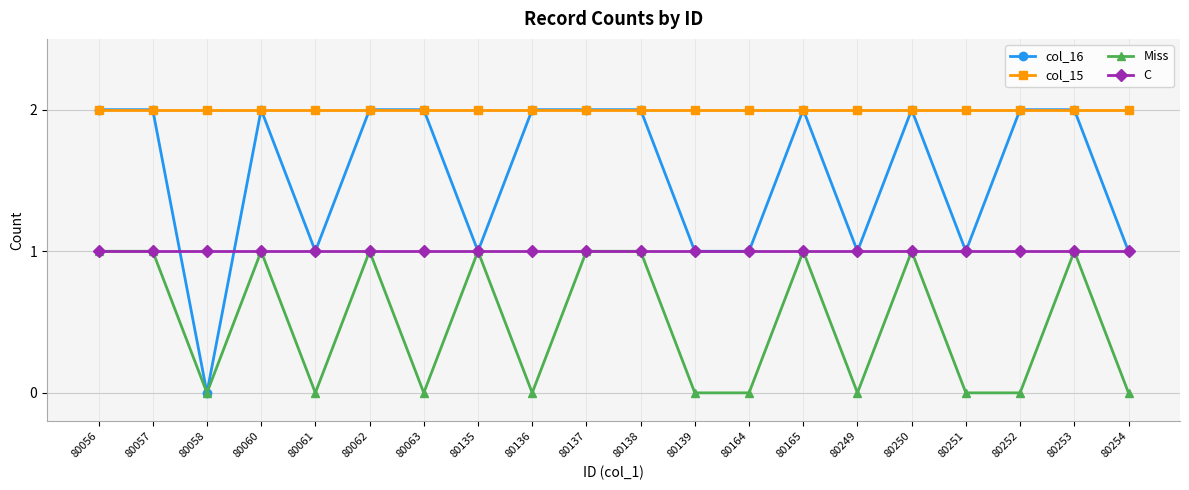

List the series in order of their overall mean, highest first.

col_15, col_16, C, Miss